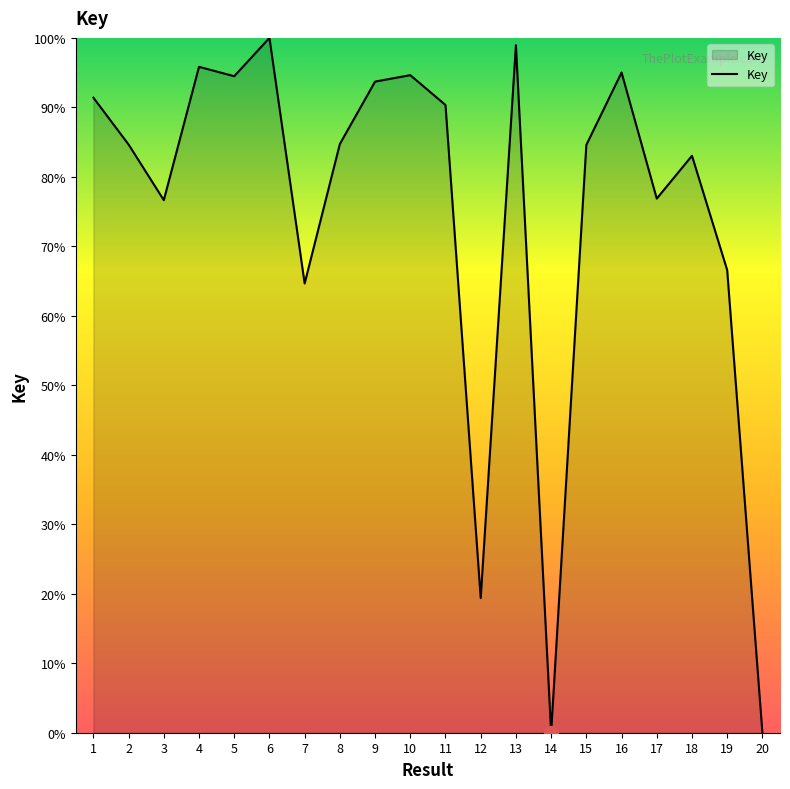

What is the maximum value shown in the chart?

100.0